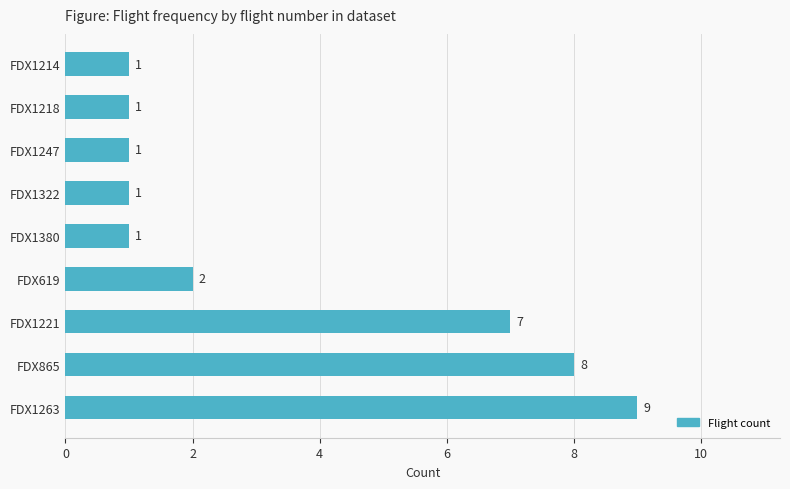

Does the chart contain stacked bars?

No